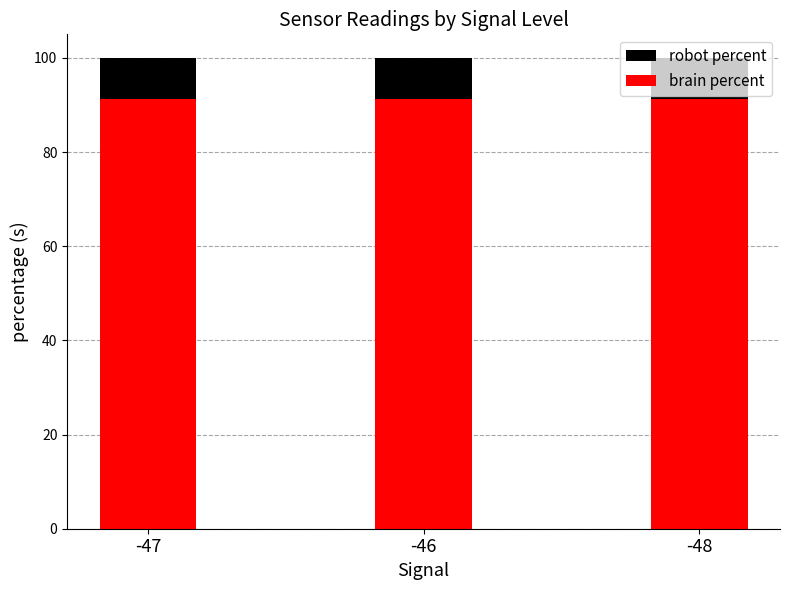

What is the total value across all series at -48?

100.0